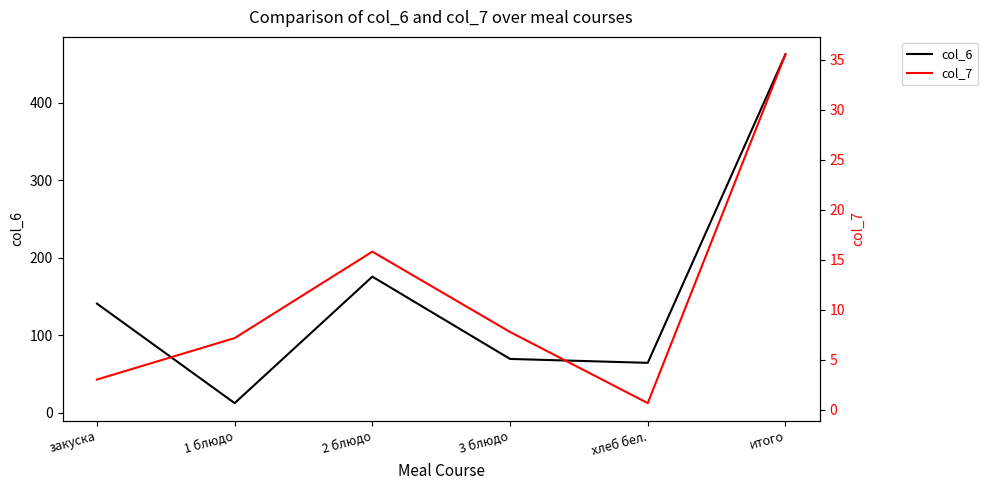

What is the value of the col_6 point at the 2nd from the left?

12.3